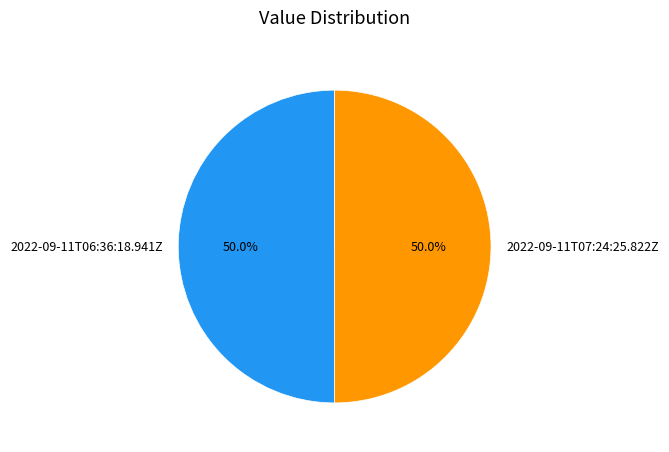

How many segments does this pie chart have?

2